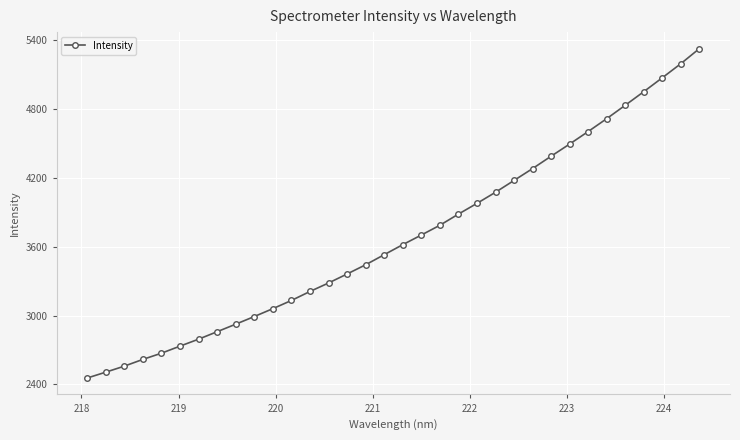

What is the average value?

3683.8